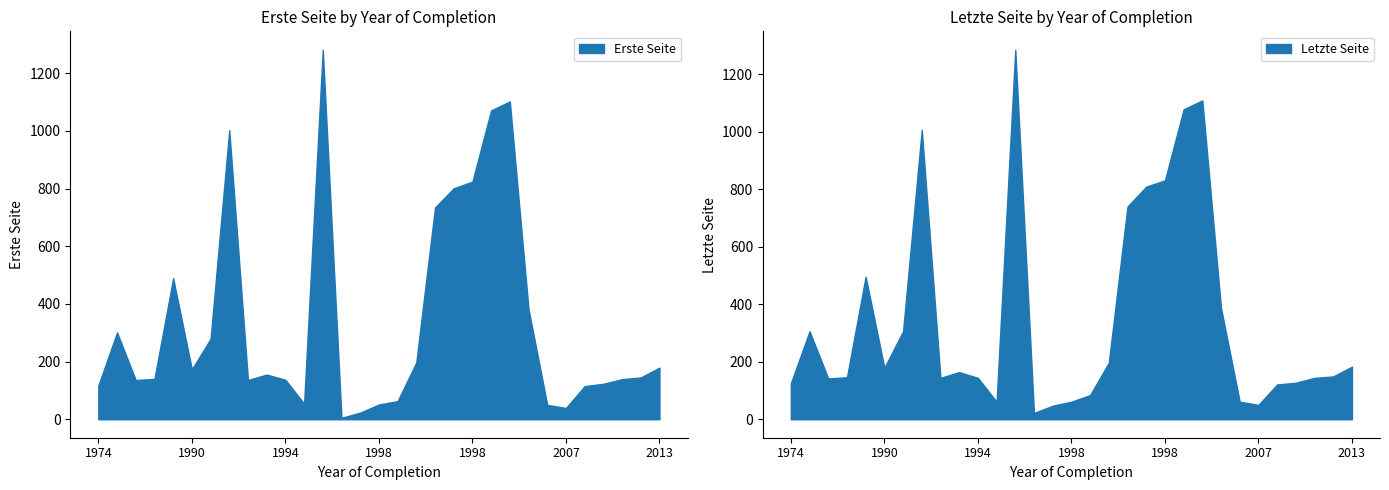

What is the value of the Letzte Seite point at the 29th from the left?

144